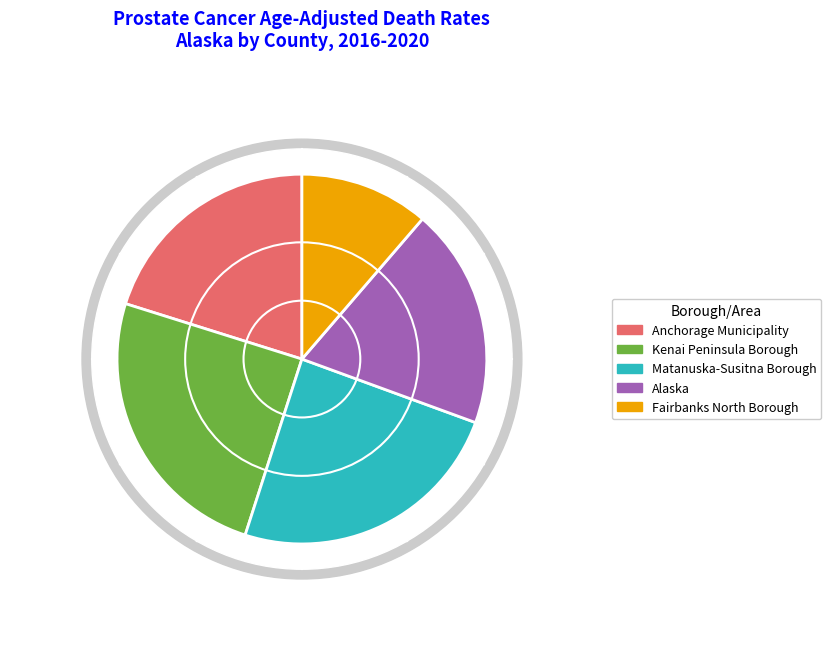

To the nearest percent, what is the difference between the Matanuska-Susitna Borough and Alaska slice percentages?

5%